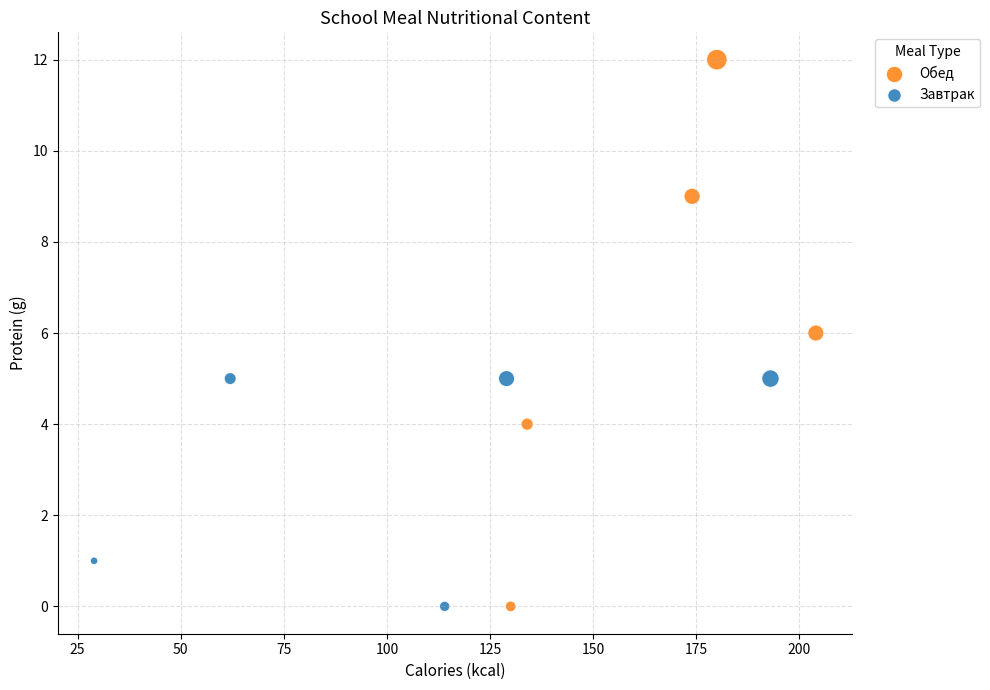

Which series contains the highest Y value?

Обед